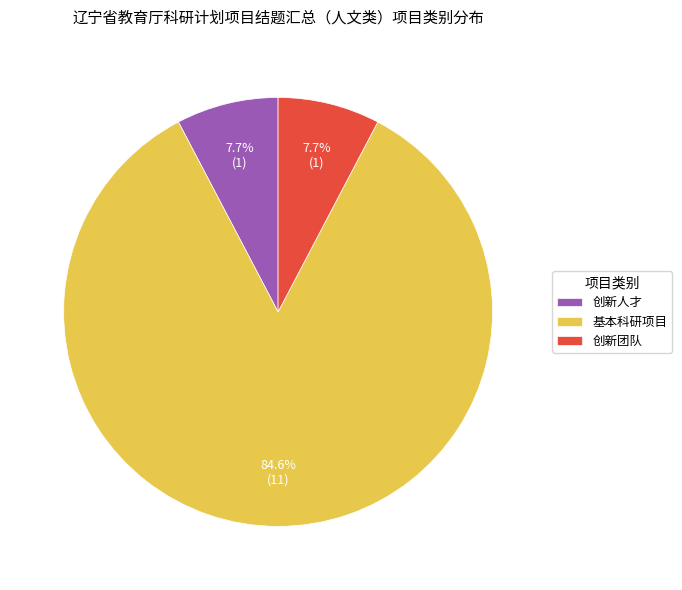

Combined, what portion of the pie is 基本科研项目 and 创新团队?

92.3%